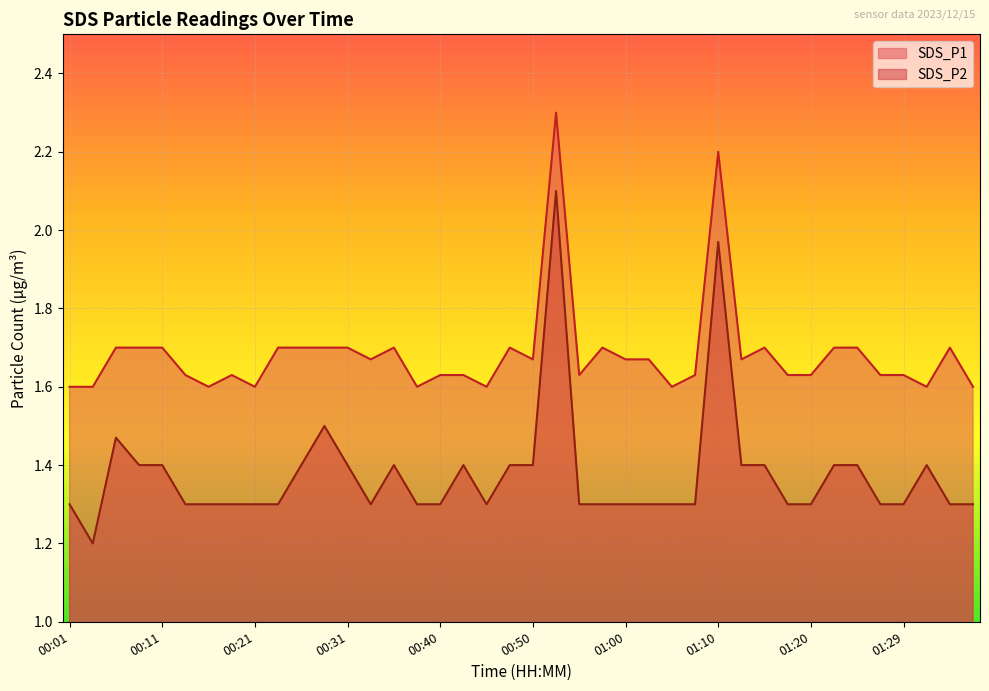

What is the approximate value of SDS_P1 at 01:25?

1.7